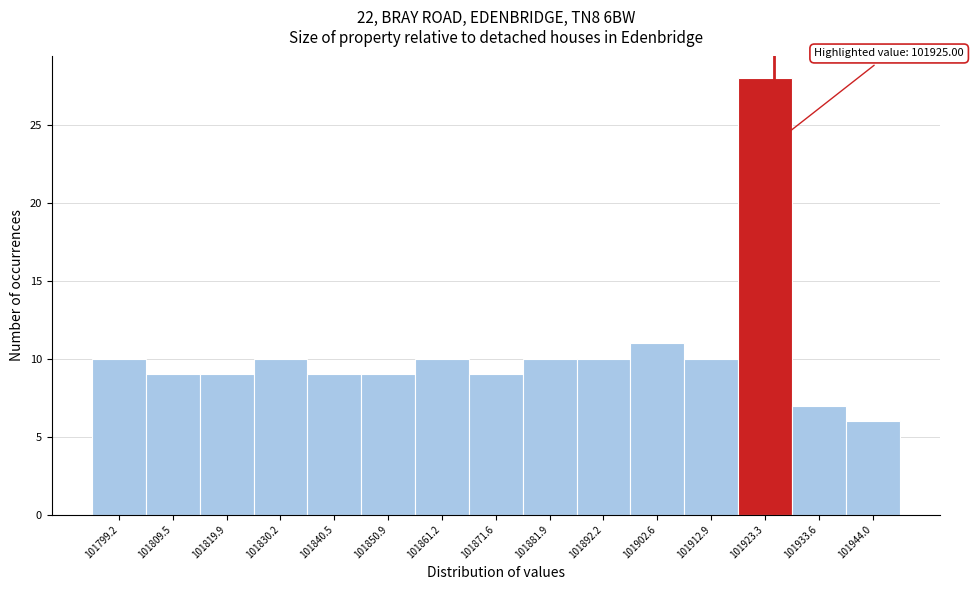

Over which range of the x-axis is the bar tallest?

101918 to 101928